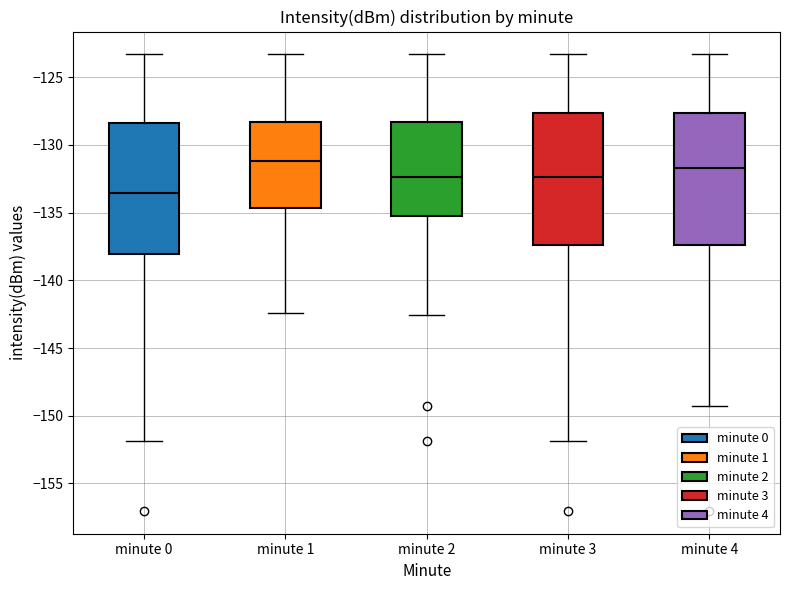

Reading left to right, read every box against the y-axis: the position of its median line, the range the box covers, and the ends of its whiskers. The values are not printed on the chart, so give them approximately, as read against the axis.

minute 0: median -133.5, box -138.0 to -128.5, whiskers -152.0 to -123.5
minute 1: median -131.0, box -134.5 to -128.5, whiskers -142.5 to -123.5
minute 2: median -132.5, box -135.0 to -128.5, whiskers -142.5 to -123.5
minute 3: median -132.5, box -137.5 to -127.5, whiskers -152.0 to -123.5
minute 4: median -131.5, box -137.5 to -127.5, whiskers -149.5 to -123.5